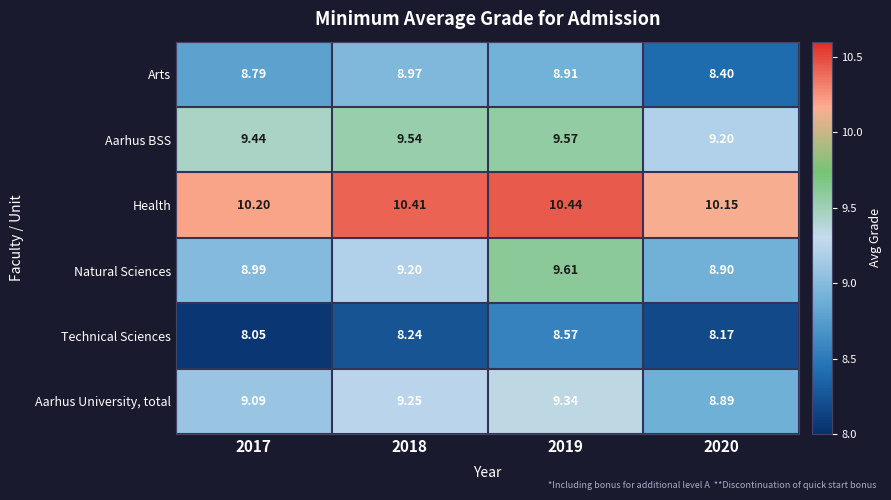

Is the value of Natural Sciences at 2019 greater than the value of Aarhus University, total at 2020?

Yes